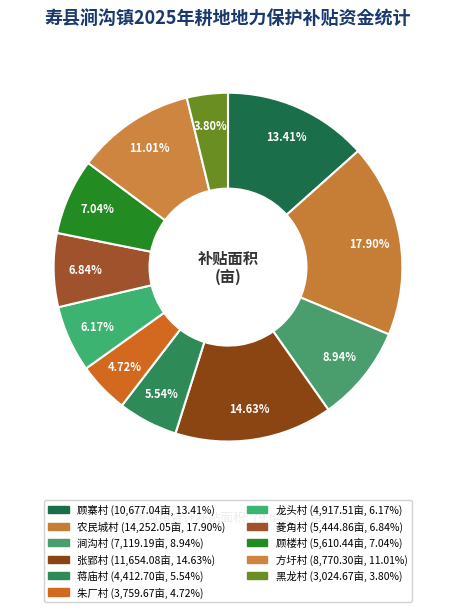

How much of the chart is everything except 顾楼村?

93.0%